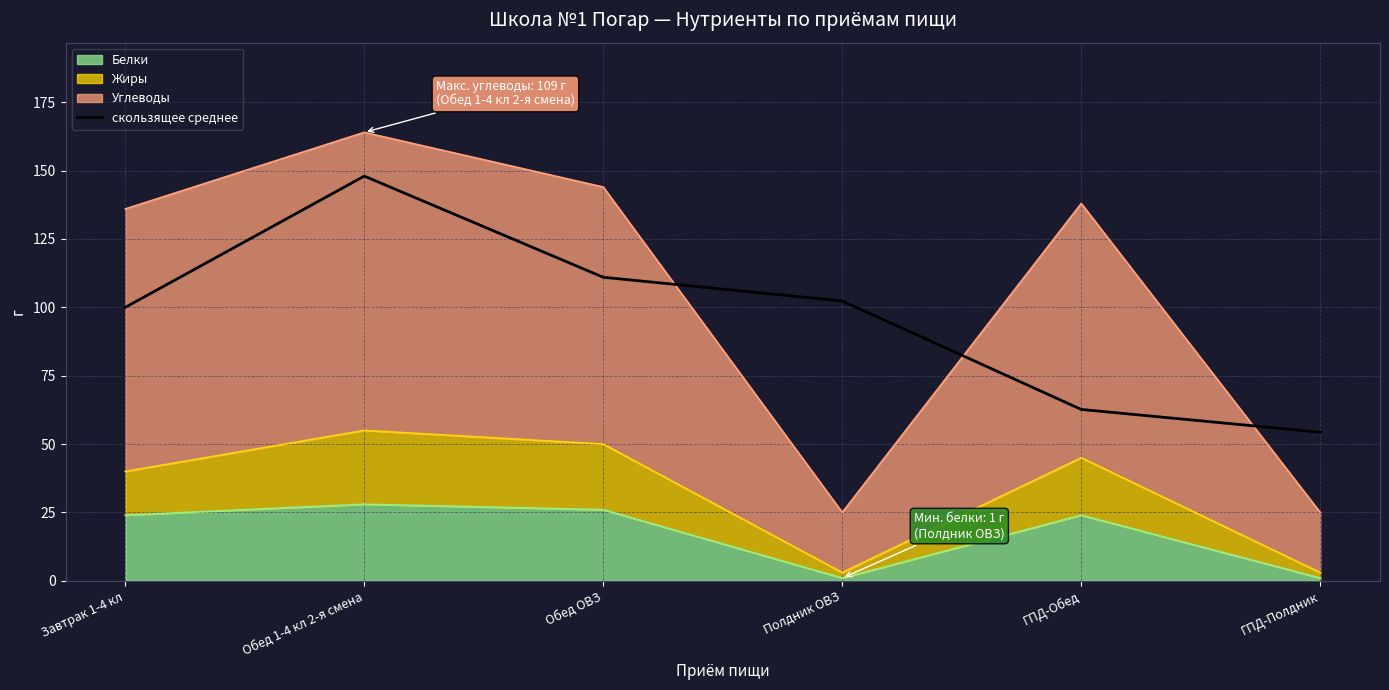

What is the greatest value displayed?

148.0